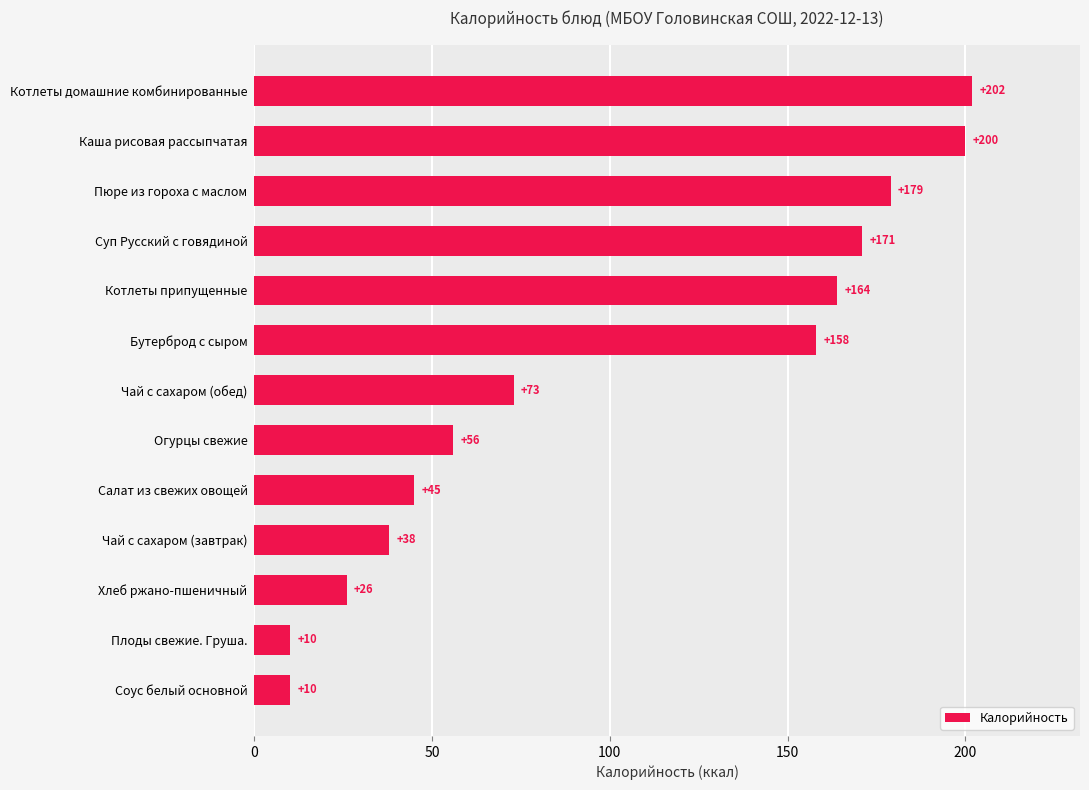

What is the change in value from Хлеб ржано-пшеничный to Котлеты припущенные?

+138